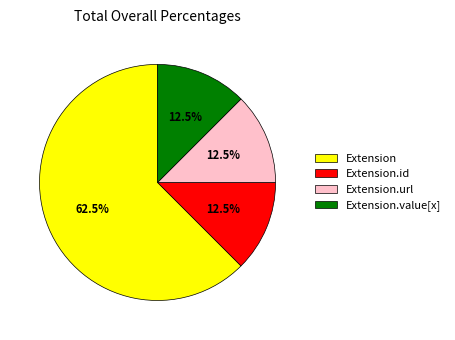

Count the number of slices in the pie.

4